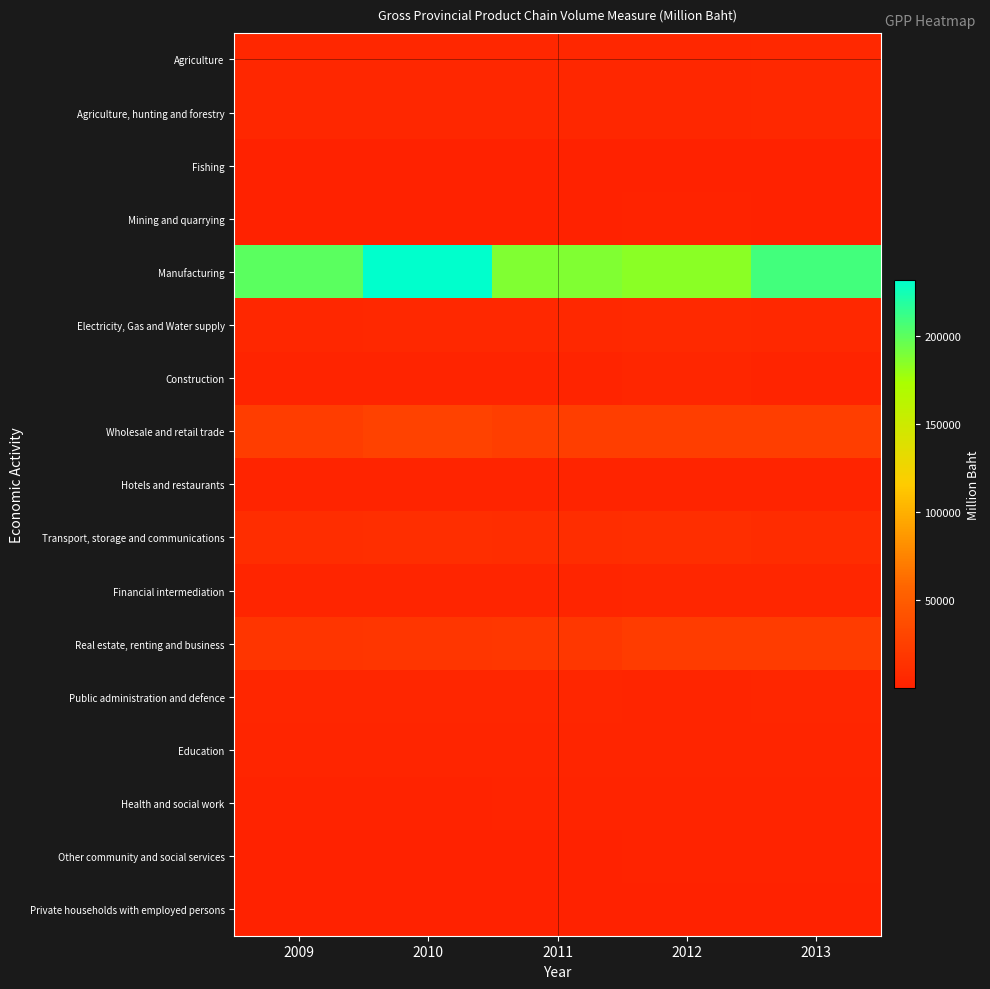

Reading right to left, extract all data points from this chart.

Agriculture: 2013=5915	2012=5396	2011=5300	2010=5017	2009=5191
Agriculture, hunting and forestry: 2013=5788	2012=5281	2011=5189	2010=4910	2009=5083
Fishing: 2013=142	2012=127	2011=120	2010=118	2009=118
Mining and quarrying: 2013=876	2012=1010	2011=959	2010=785	2009=724
Manufacturing: 2013=208258	2012=184592	2011=187553	2010=231663	2009=200462
Electricity, Gas and Water supply: 2013=6408	2012=6506	2011=5668	2010=6061	2009=5172
Construction: 2013=2124	2012=4248	2011=2212	2010=2612	2009=2124
Wholesale and retail trade: 2013=24935	2012=24910	2011=25204	2010=27641	2009=23667
Hotels and restaurants: 2013=2355	2012=2187	2011=1994	2010=2270	2009=2117
Transport, storage and communications: 2013=9953	2012=11691	2011=10332	2010=11264	2009=10115
Financial intermediation: 2013=4136	2012=3774	2011=3167	2010=3034	2009=2992
Real estate, renting and business: 2013=23400	2012=23045	2011=18188	2010=17496	2009=17009
Public administration and defence: 2013=3730	2012=3659	2011=4359	2010=3961	2009=3927
Education: 2013=3043	2012=3070	2011=3234	2010=3463	2009=3322
Health and social work: 2013=2237	2012=2311	2011=2000	2010=1768	2009=1725
Other community and social services: 2013=1234	2012=1118	2011=911	2010=707	2009=777
Private households with employed persons: 2013=96	2012=92	2011=116	2010=113	2009=109